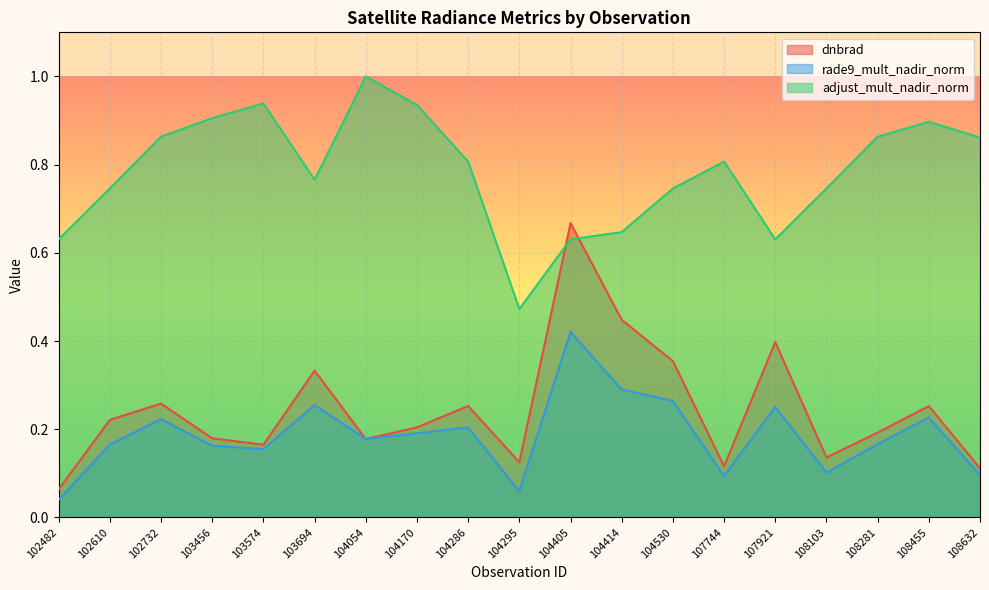

How many lines are shown in the chart?

3